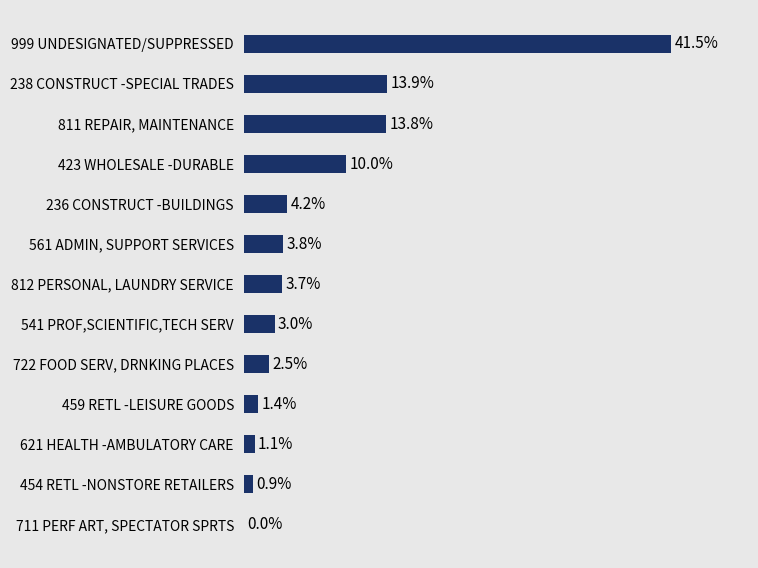

Between 722 FOOD SERV, DRNKING PLACES and 621 HEALTH -AMBULATORY CARE, which is larger?

722 FOOD SERV, DRNKING PLACES